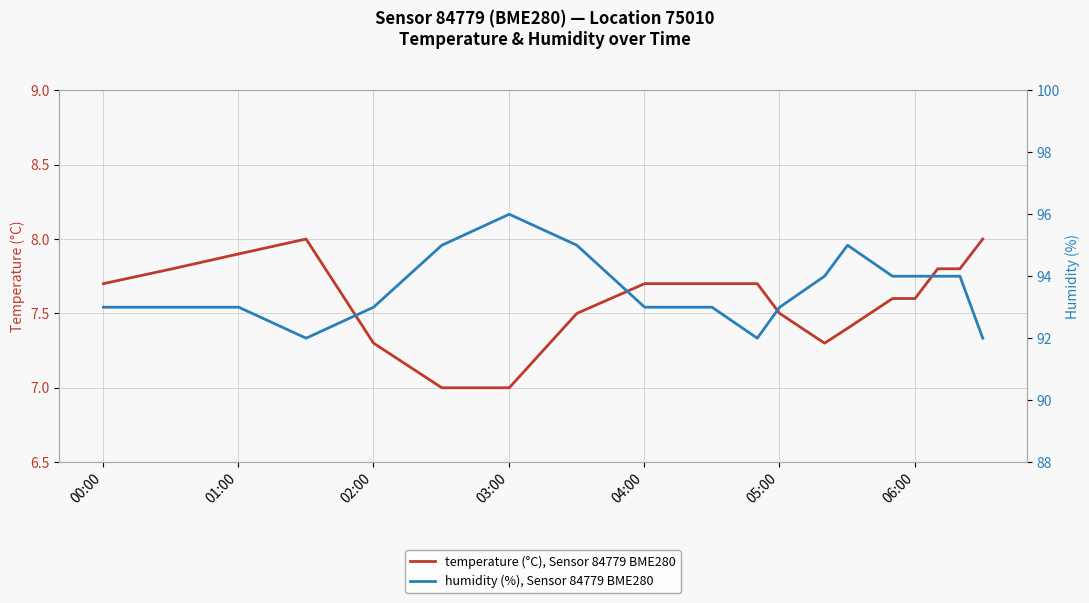

In temperature (°C), Sensor 84779 BME280, how many points are lower than both neighbors (excluding endpoints)?

1